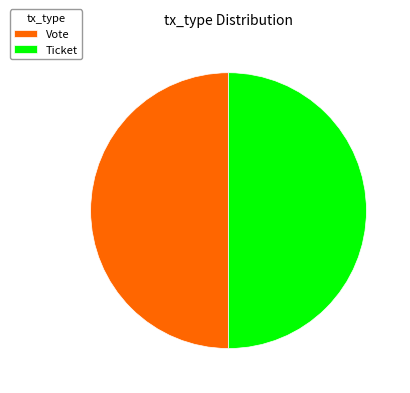

What is the ratio of the value at Vote to the value at Ticket?

1.0